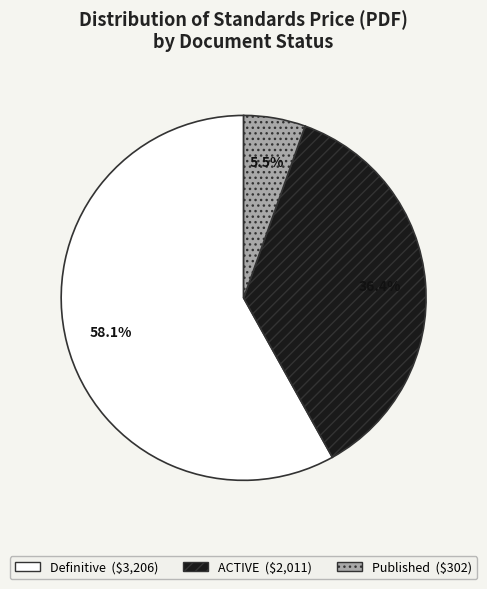

Does any single category account for the majority?

Yes